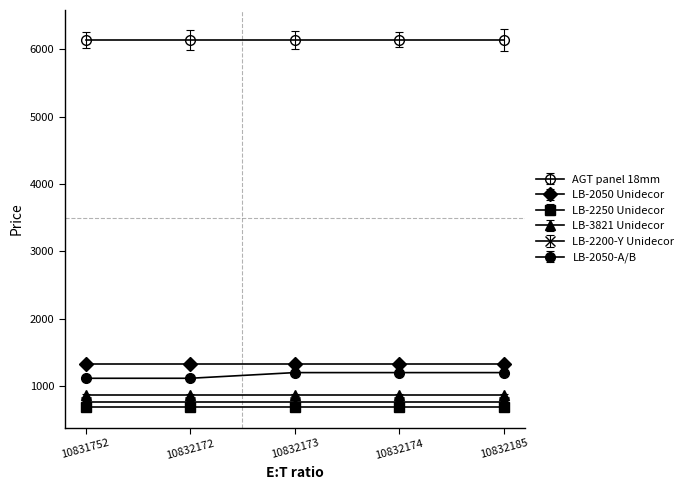

Reading left to right, extract all data points from this chart.

AGT panel 18mm: 6143.2	6143.2	6143.2	6143.2	6143.2
LB-2050 Unidecor: 1334.2	1334.2	1334.2	1334.2	1334.2
LB-2250 Unidecor: 686.7	686.7	686.7	686.7	686.7
LB-3821 Unidecor: 865.9	865.9	865.9	865.9	865.9
LB-2200-Y Unidecor: 769.5	769.5	769.5	769.5	769.5
LB-2050-A/B: 1117.4	1117.4	1201.7	1201.7	1201.7